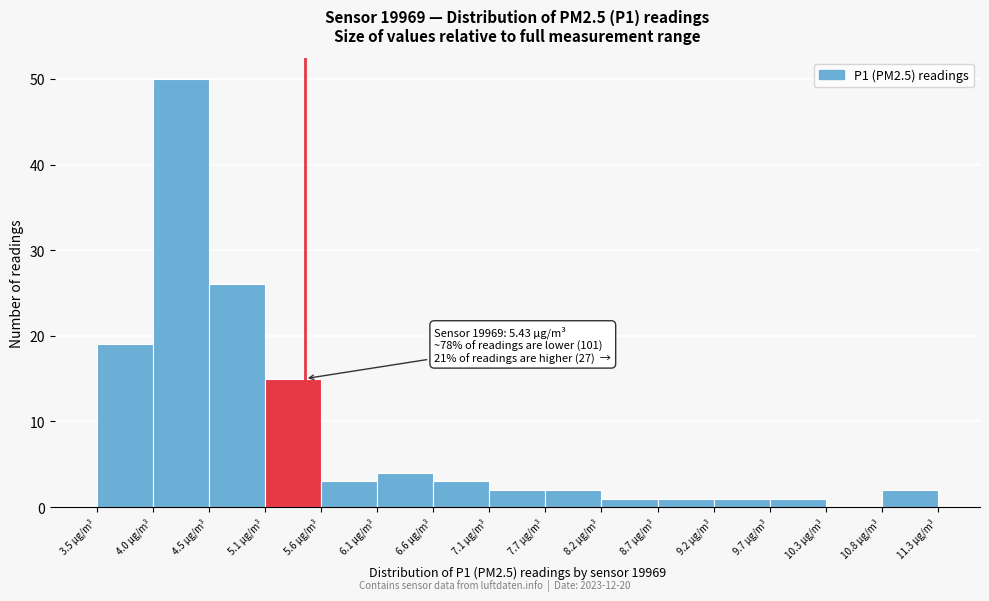

Over which range of the x-axis is the bar tallest?

4.02 to 4.54